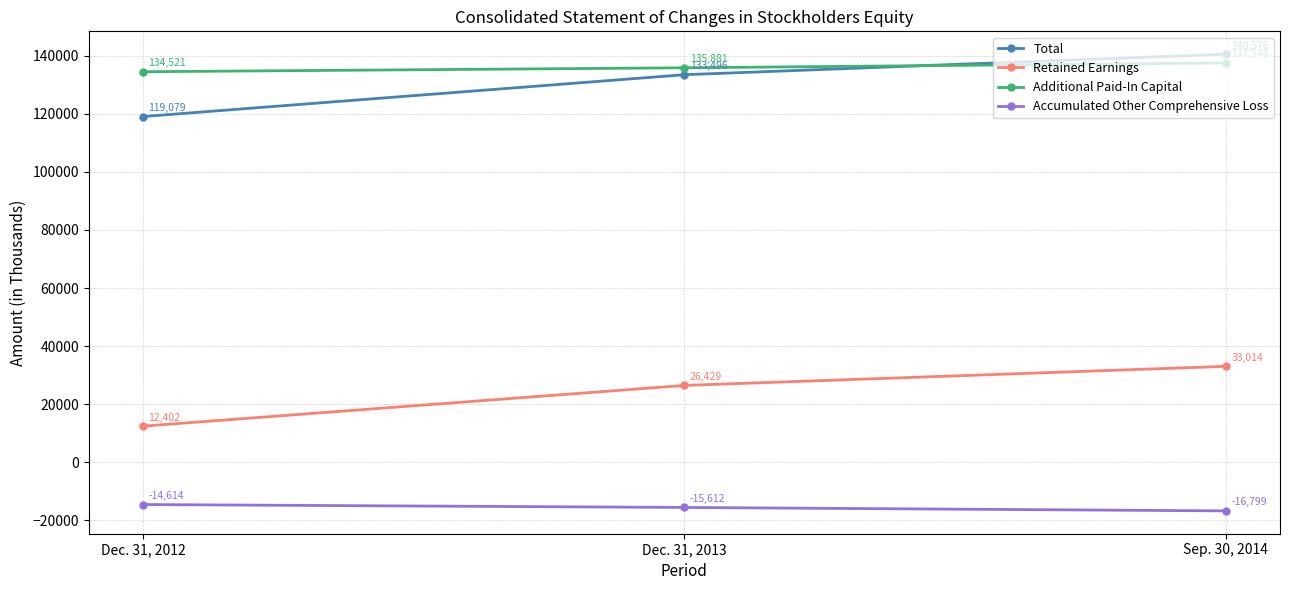

What position from the left is Sep. 30, 2014?

3